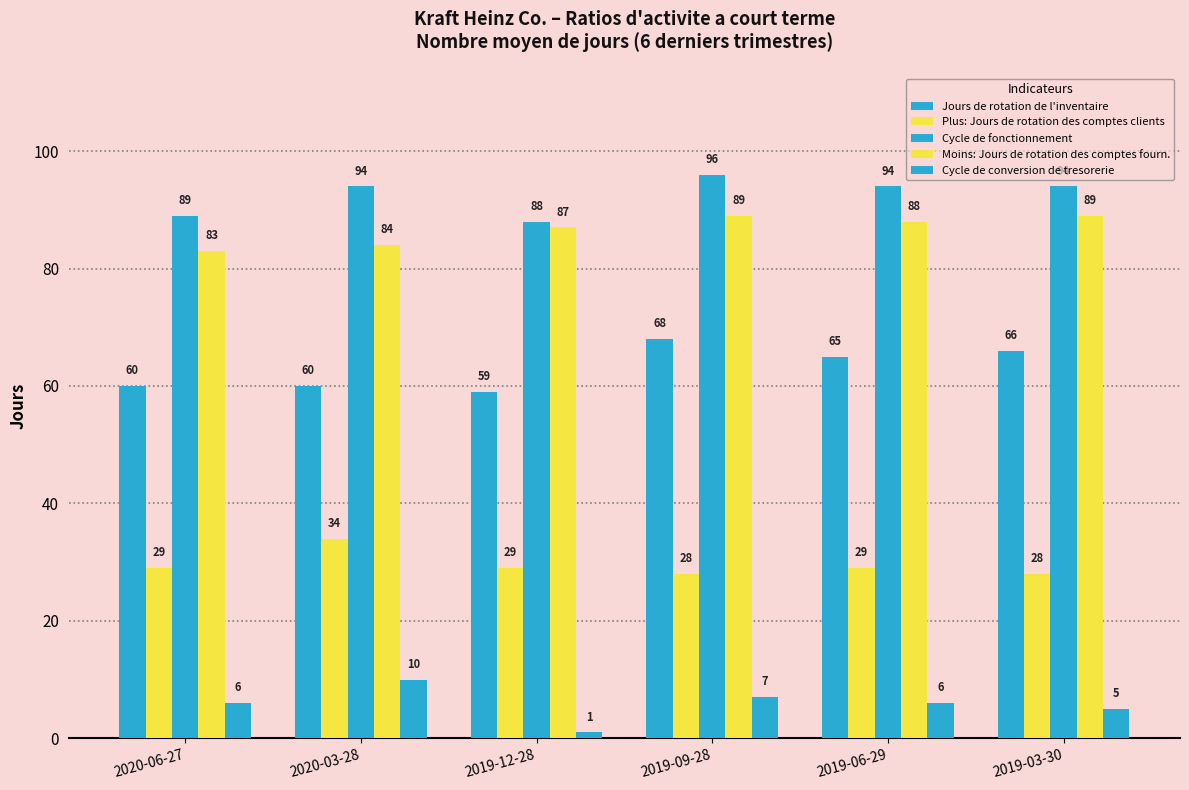

The Cycle de conversion de tresorerie series shows 7 at 2019-09-28. True or false?

True